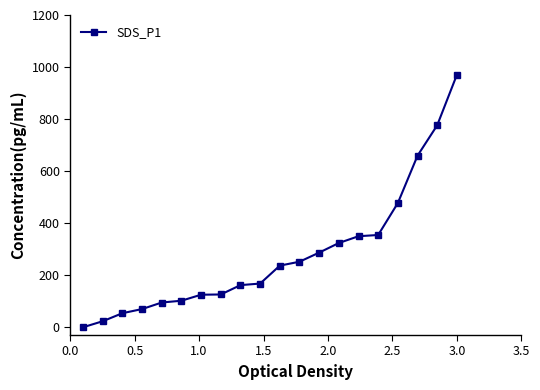

What is the average value?

280.5